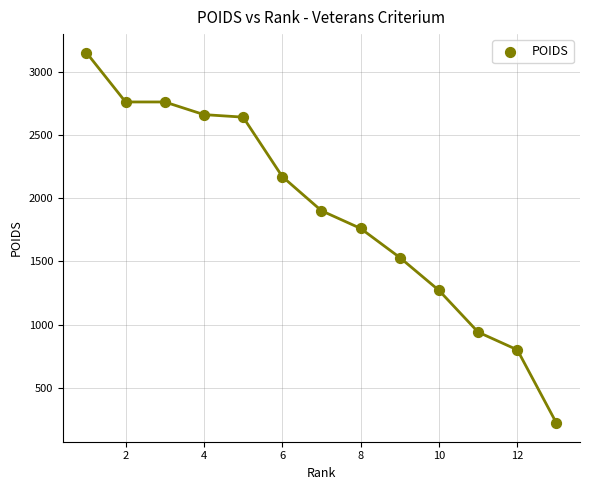

What Y value in the scatter plot is closest to 1685?

1760